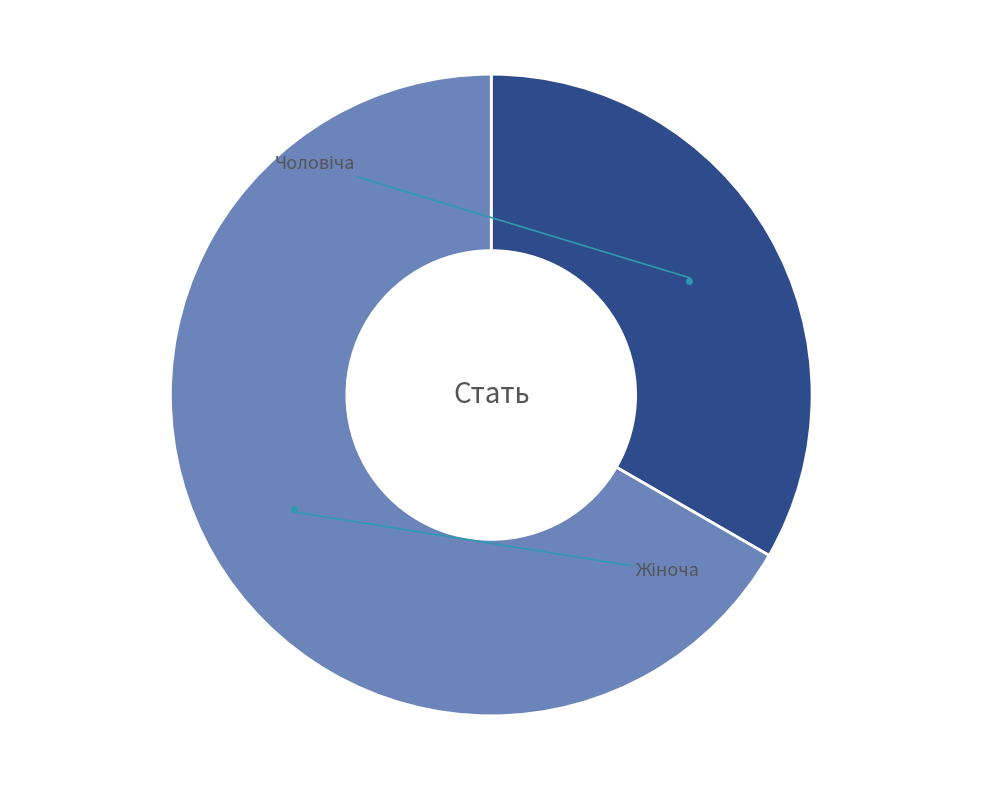

Does any single category account for the majority?

Yes